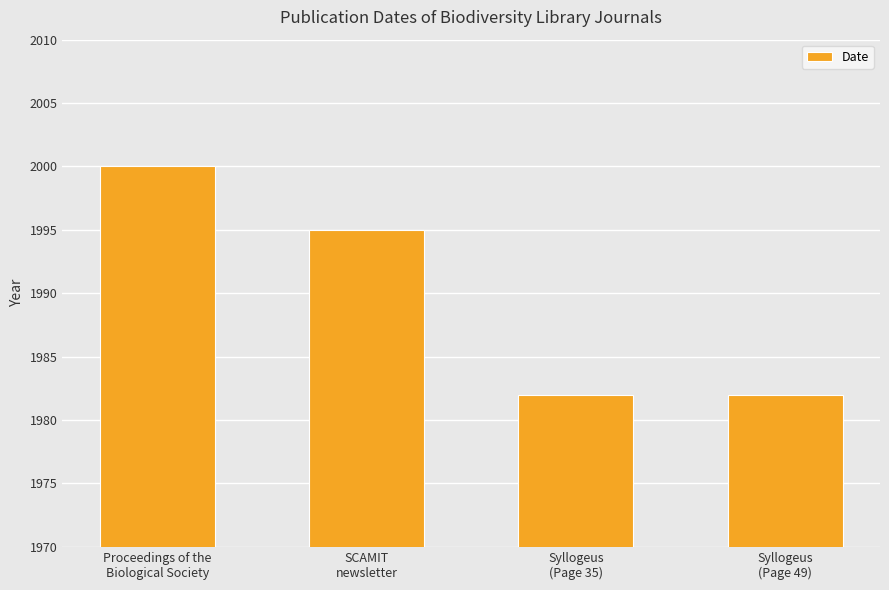

Is it true that the value at Syllogeus
(Page 35) is 1982?

True